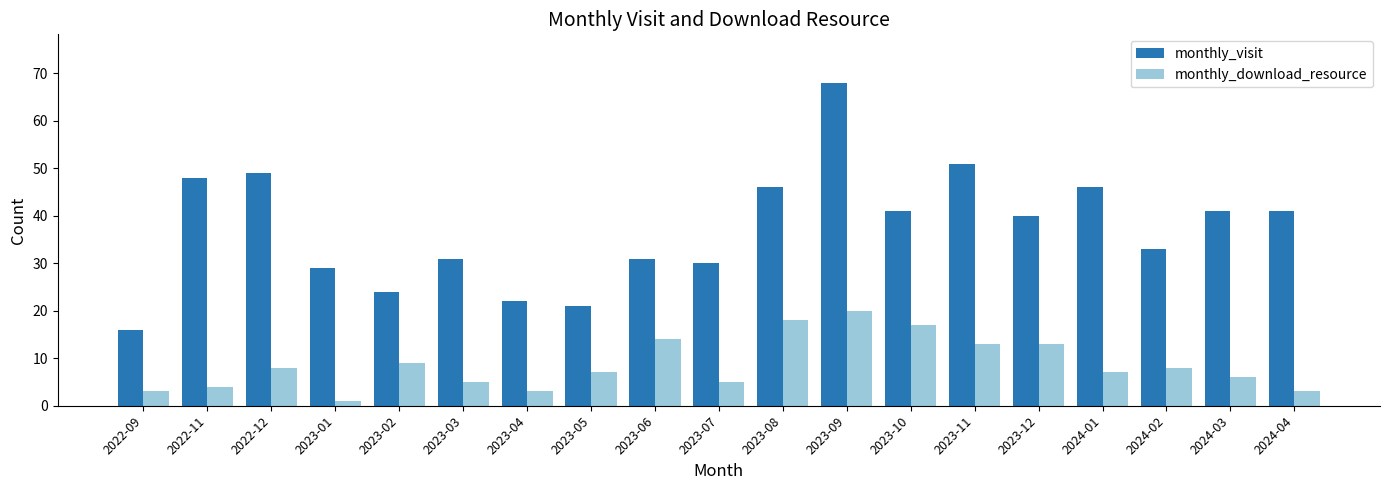

The value of monthly_download_resource at 2023-04 is 3. True or false?

True